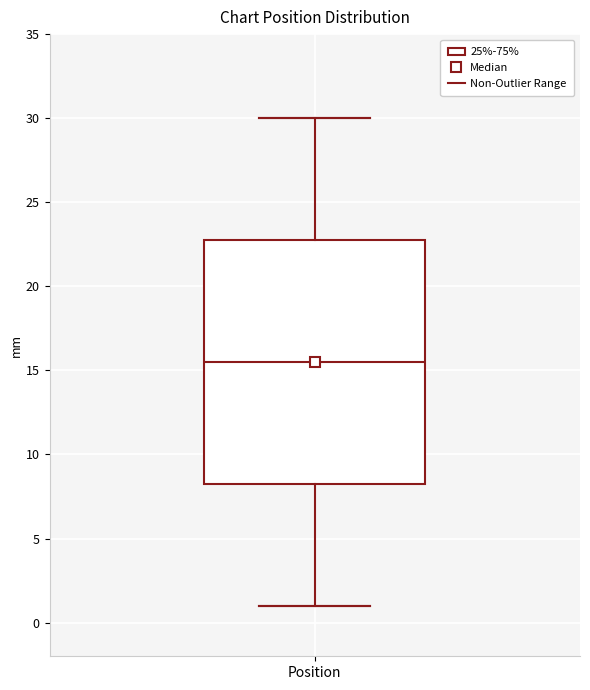

Where is the upper edge of the box for Position on the y-axis? The values are not printed on the chart, so give them approximately, as read against the axis.

23.0